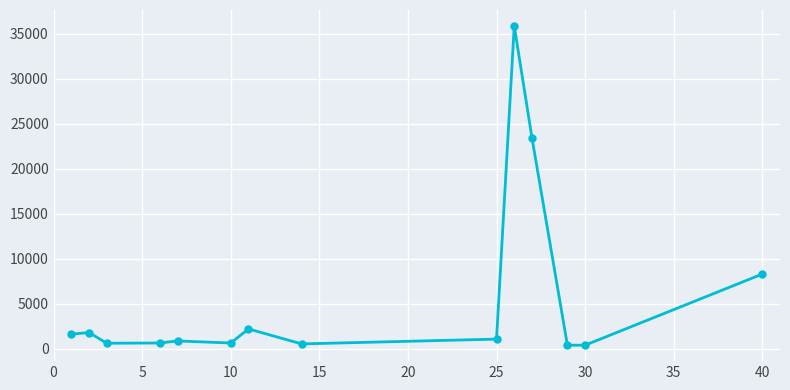

How many points are lower than both their immediate neighbors (excluding endpoints)?

4